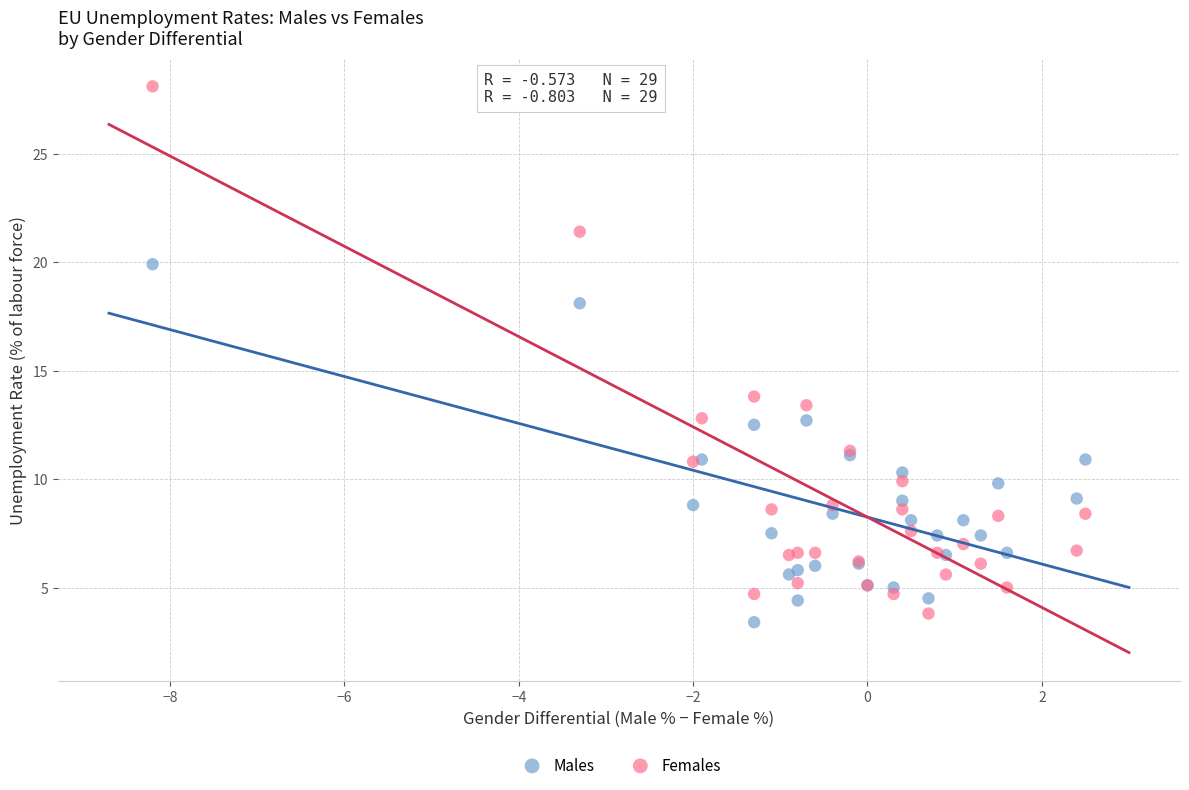

Which series has the widest spread of Y values?

Females